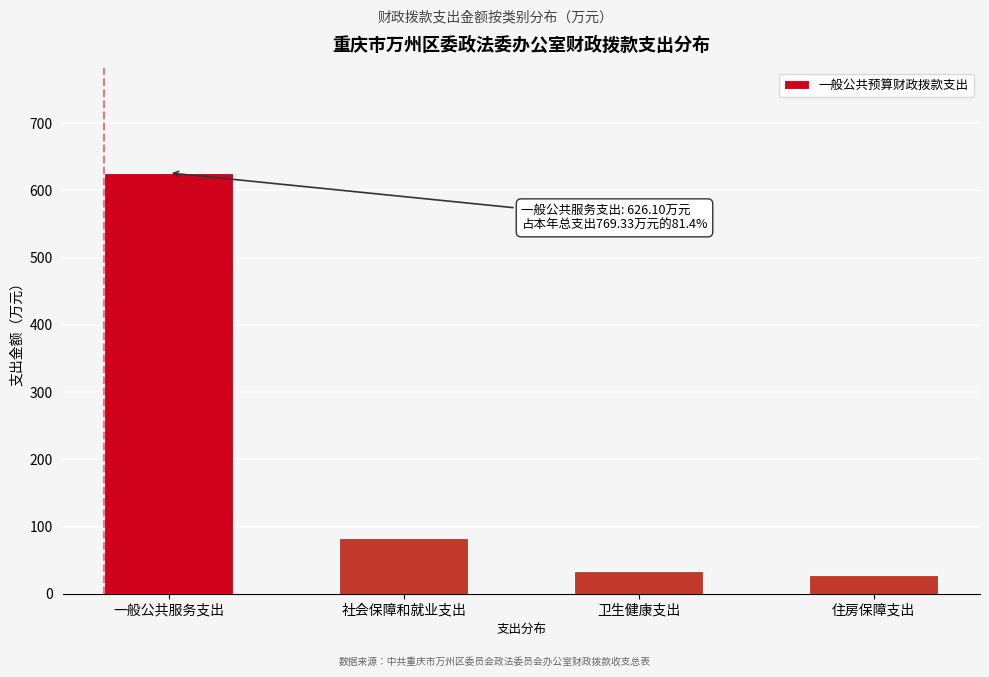

Reading left to right, transcribe all the data shown in this chart.

一般公共服务支出=626.1	社会保障和就业支出=82.2	卫生健康支出=33.6	住房保障支出=27.4